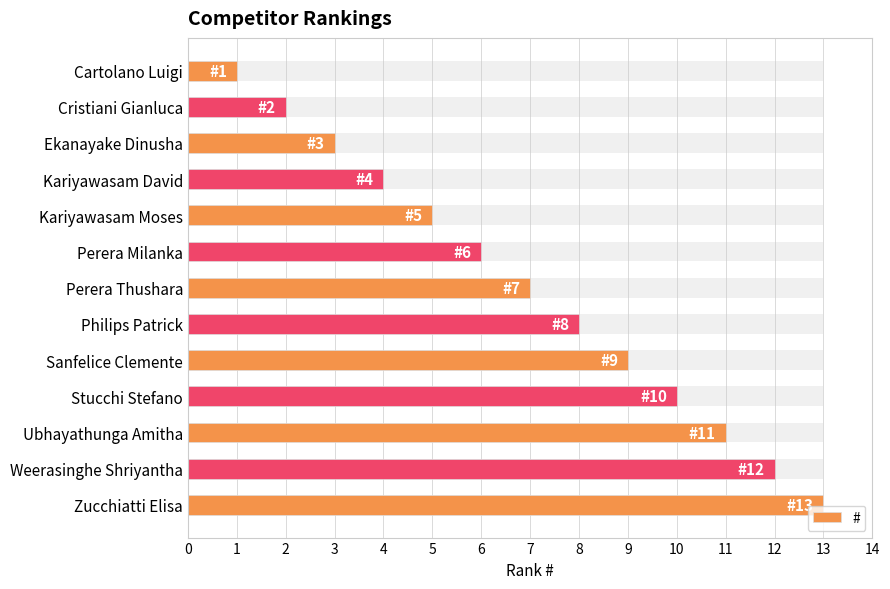

What is the value of the 13th bar from the left?

13